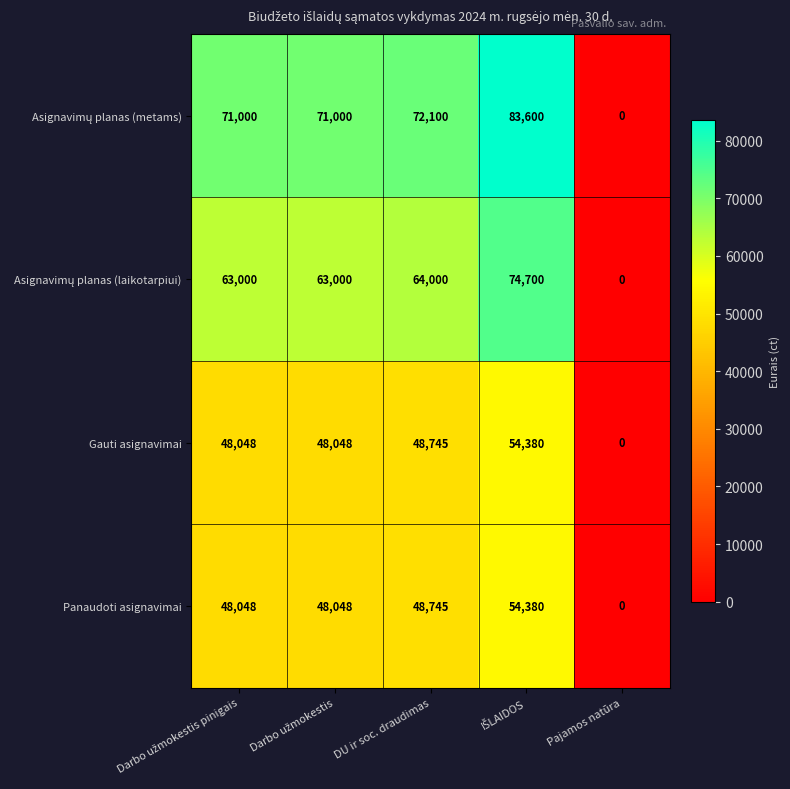

What is the sum of all Panaudoti asignavimai values?

199221